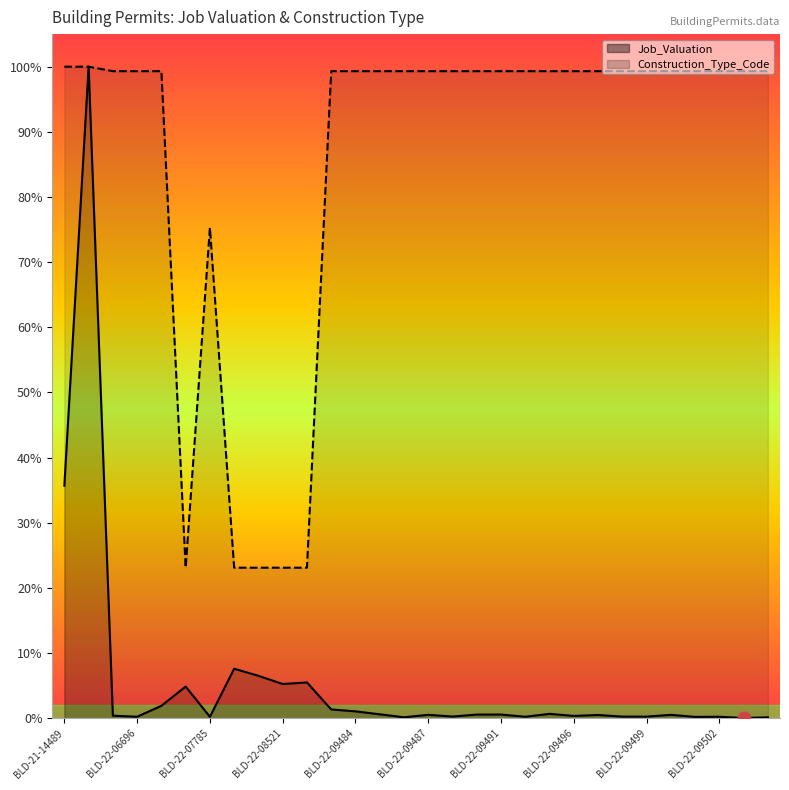

What are all the series names shown in the legend?

Job_Valuation, Construction_Type_Code